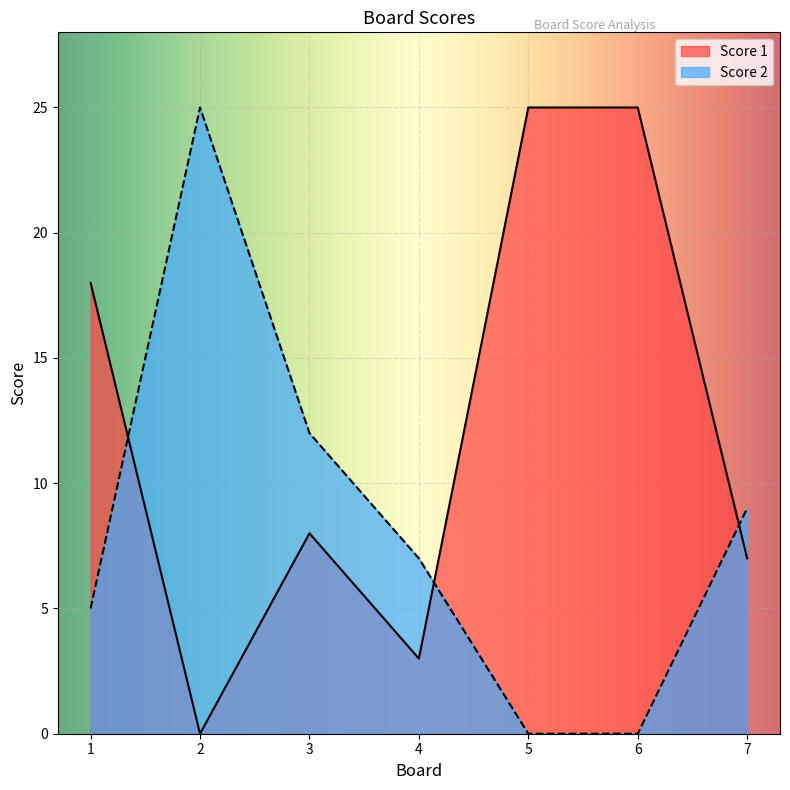

True or false: Score 2 has a value of 9 at 7.

True